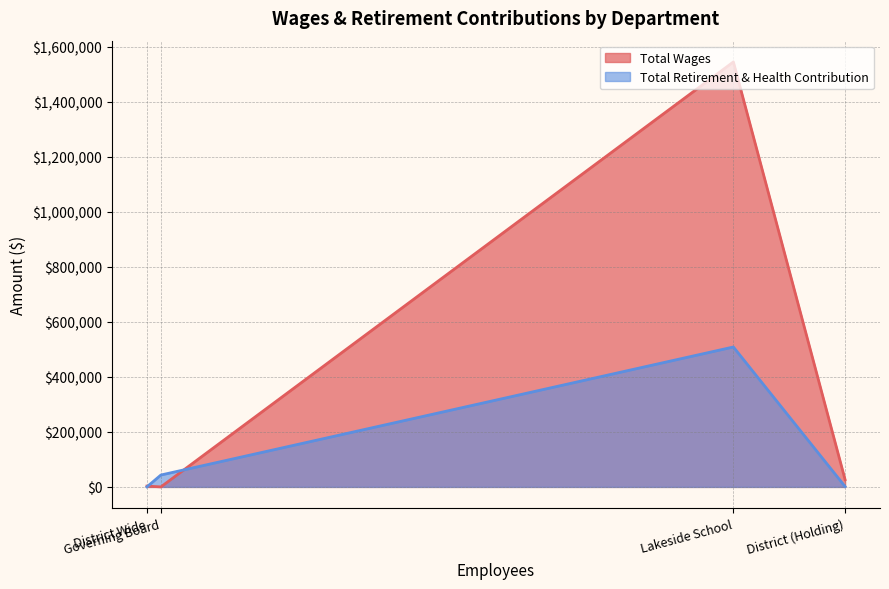

True or false: Total Wages and Total Retirement & Health Contribution cross at least once.

True